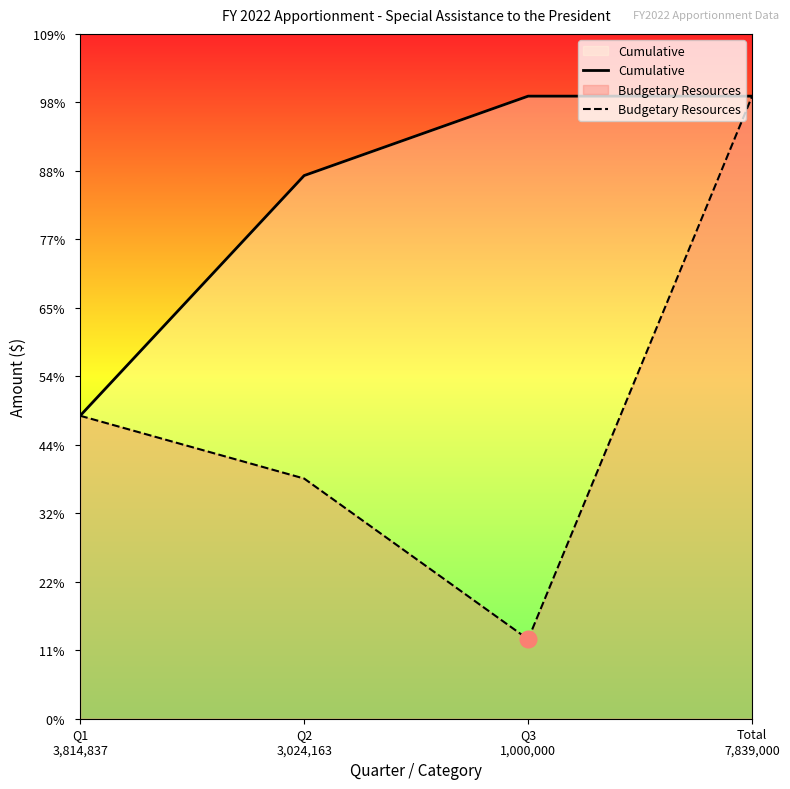

At which category is the sum across all series the highest?

Total
7,839,000